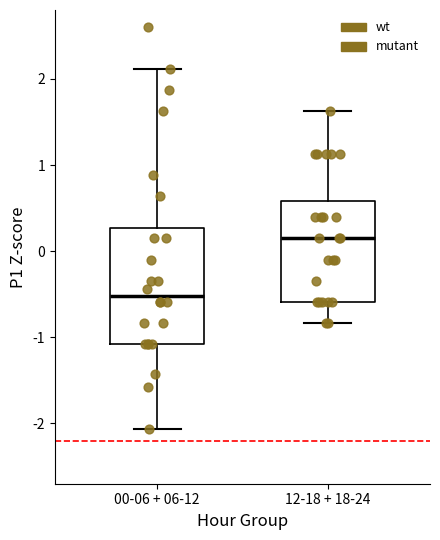

Reading left to right, transcribe this box plot: for each box, give where its median line is, the range the box spans, and where its two whiskers end, as read against the y-axis. The values are not printed on the chart, so give them approximately, as read against the axis.

00-06 + 06-12: median -0.5, box -1.1 to 0.3, whiskers -2.1 to 2.1
12-18 + 18-24: median 0.1, box -0.6 to 0.6, whiskers -0.8 to 1.6